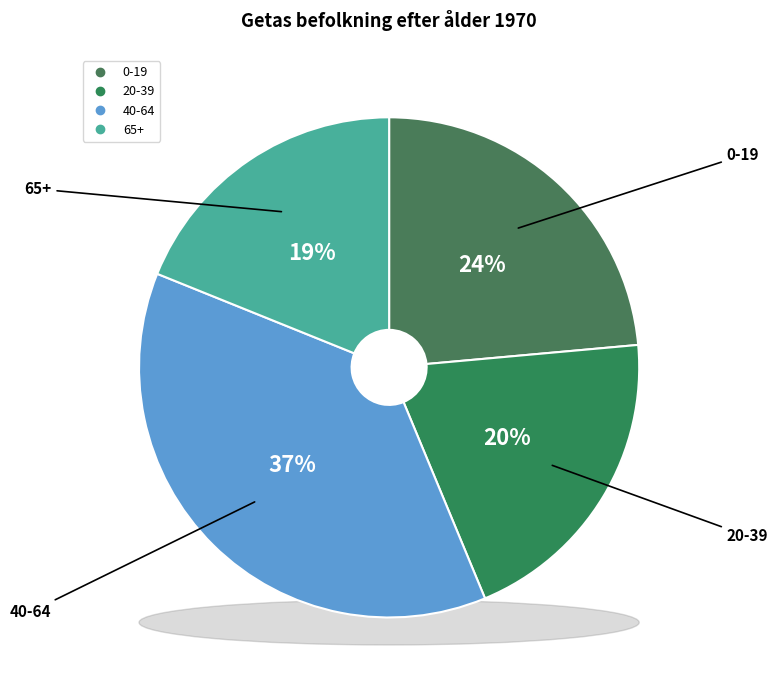

What percentage is the 65+ slice, to the nearest percent?

19%